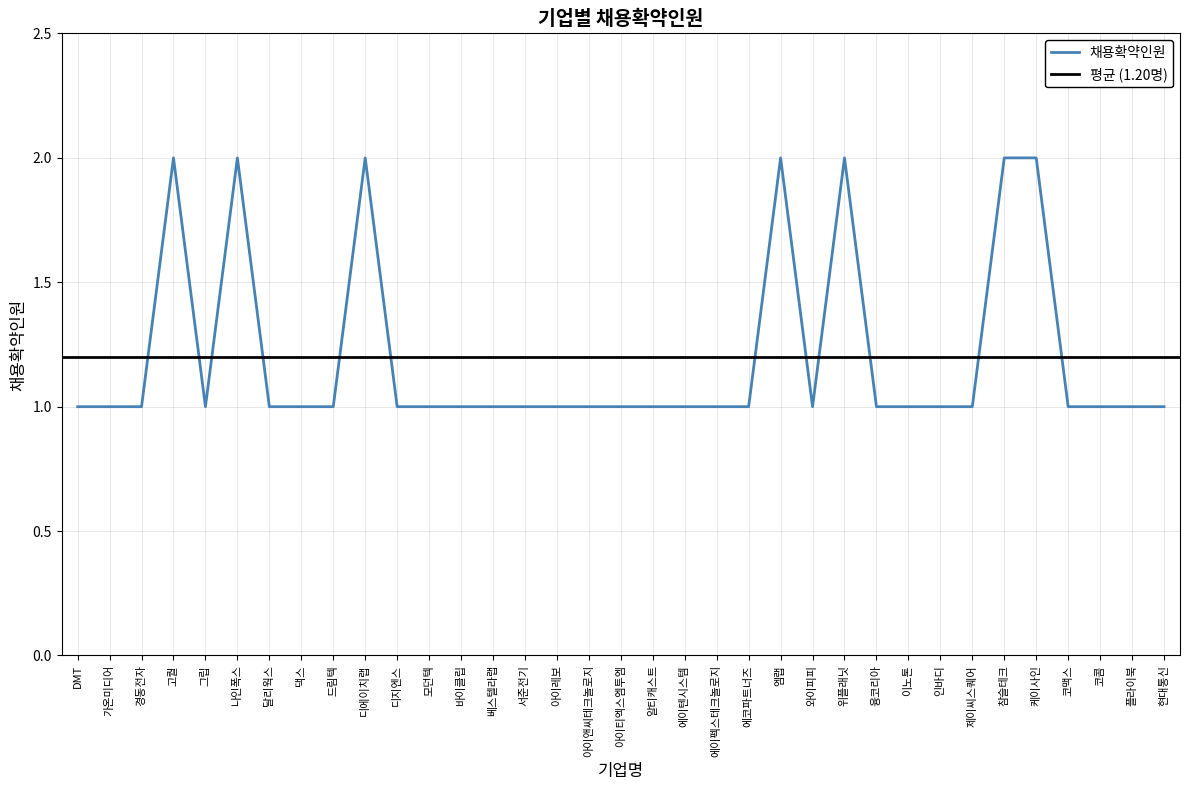

Reading left to right, what are all the values shown in this chart?

DMT=1	가온미디어=1	경동전자=1	고퀄=2	그립=1	나인폭스=2	달리웍스=1	댁스=1	드림텍=1	디에이치랩=2	디지엔스=1	모던텍=1	바이클립=1	베스텔라랩=1	서준전기=1	아이레보=1	아이앤씨테크놀로지=1	아이티엑스엠투엠=1	알티캐스트=1	에이텐시스템=1	에이펙스테크놀로지=1	에코파트너즈=1	엠랩=2	와이피피=1	위플래닛=2	융코리아=1	이노톤=1	인바디=1	제이씨스퀘어=1	참슬테크=2	케이사인=2	코맥스=1	코콤=1	플라이북=1	현대통신=1